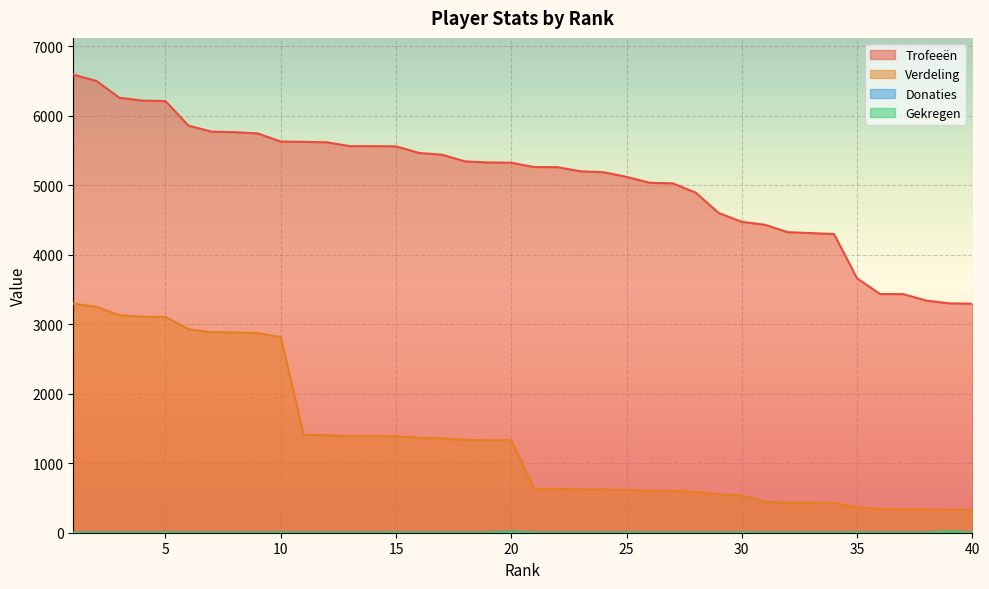

Does the chart display data point markers on the line(s)?

No